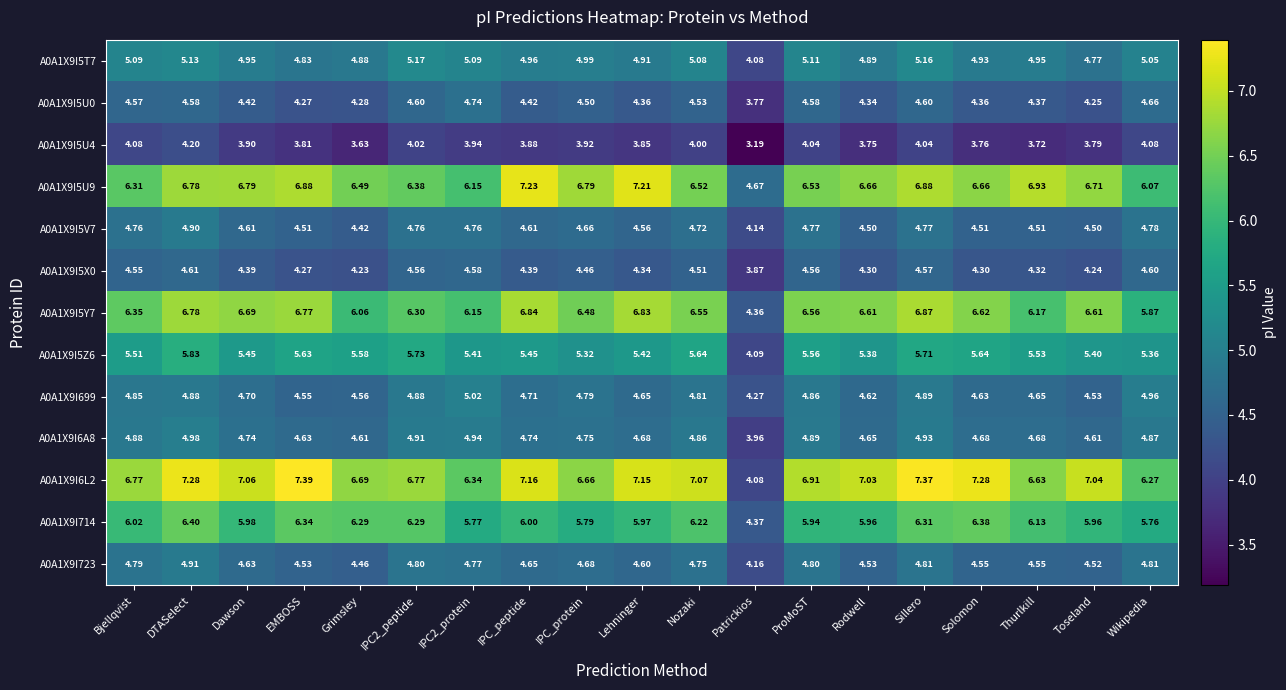

Which category has the highest value across all series?

EMBOSS